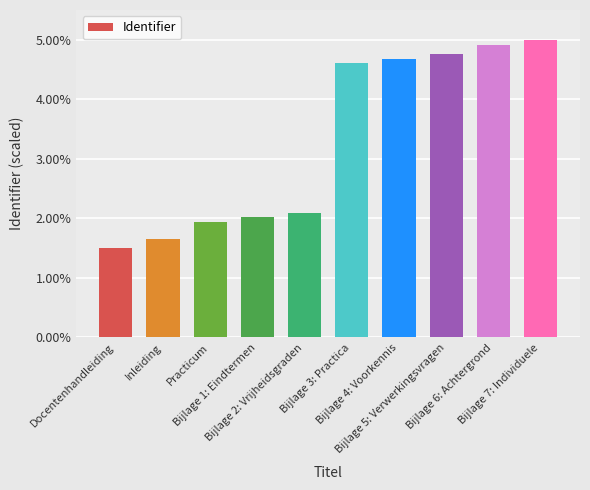

How many bars are there in total?

10